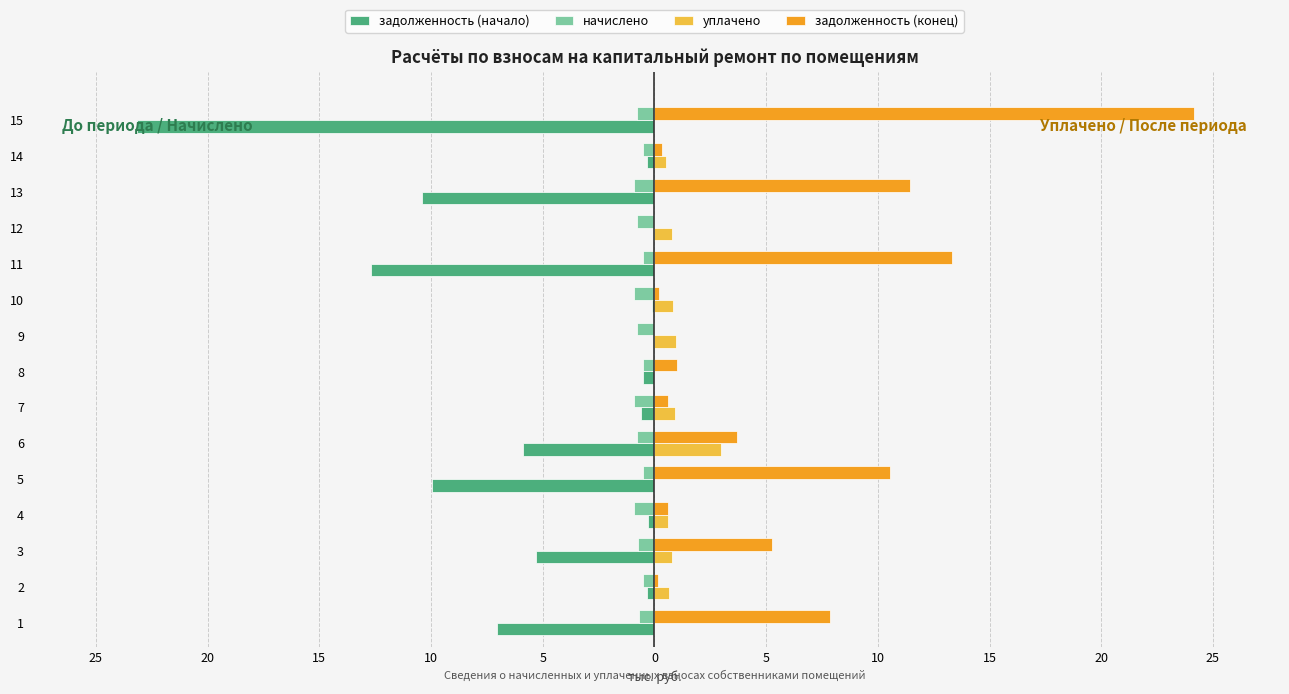

What is the lowest value of the начислено series?

-0.9